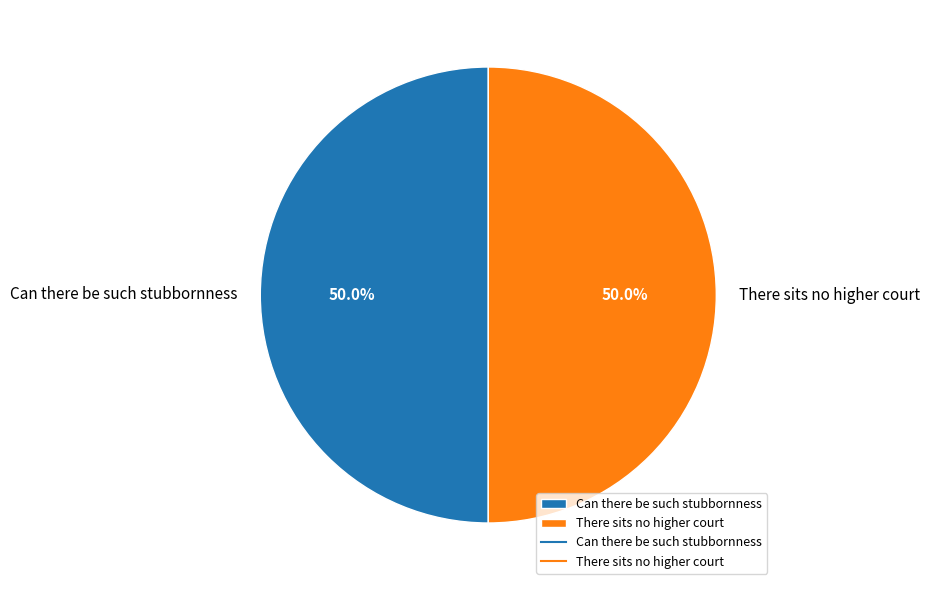

Combined, what portion of the pie is There sits no higher court and Can there be such stubbornness?

100.0%